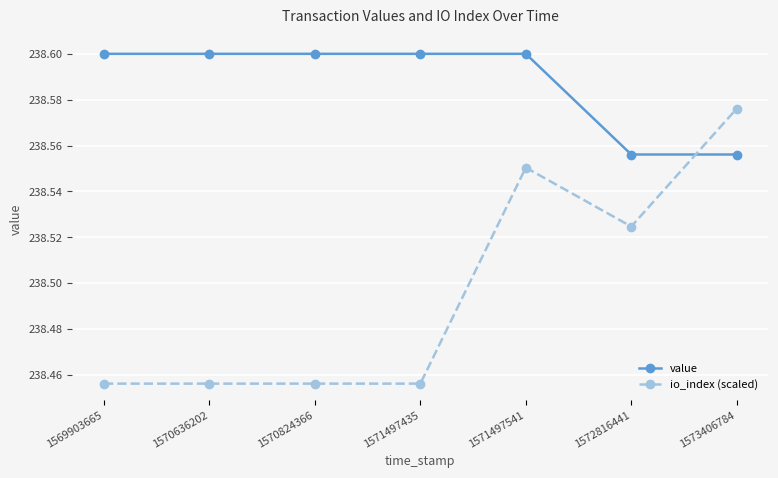

At which label does io_index (scaled) reach its peak?

1573406784